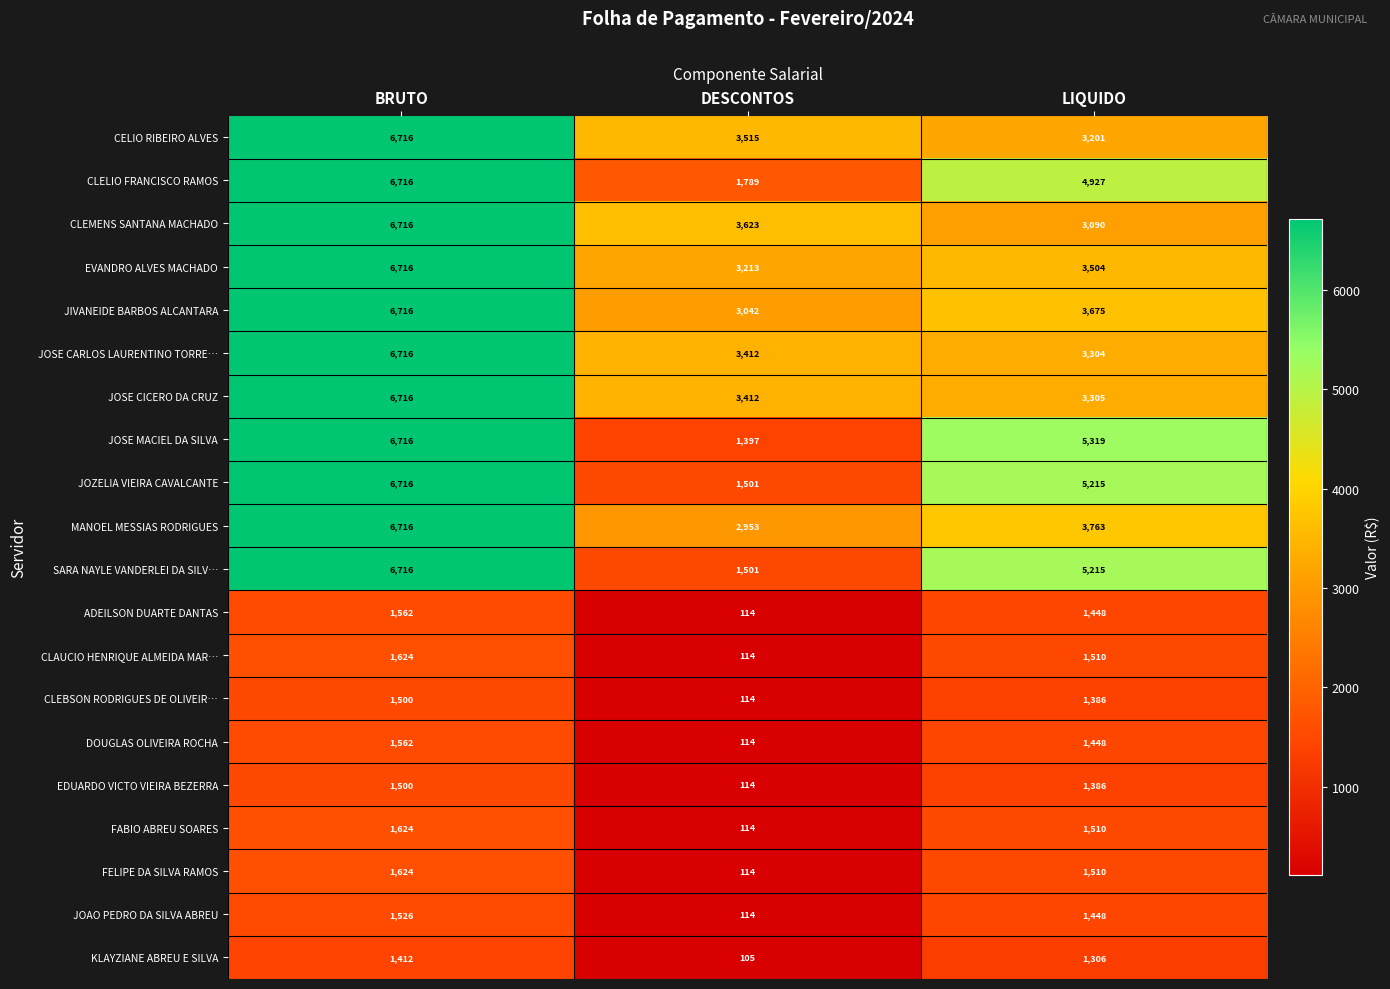

Where is JOZELIA VIEIRA CAVALCANTE nearest to the value 4108?

LIQUIDO